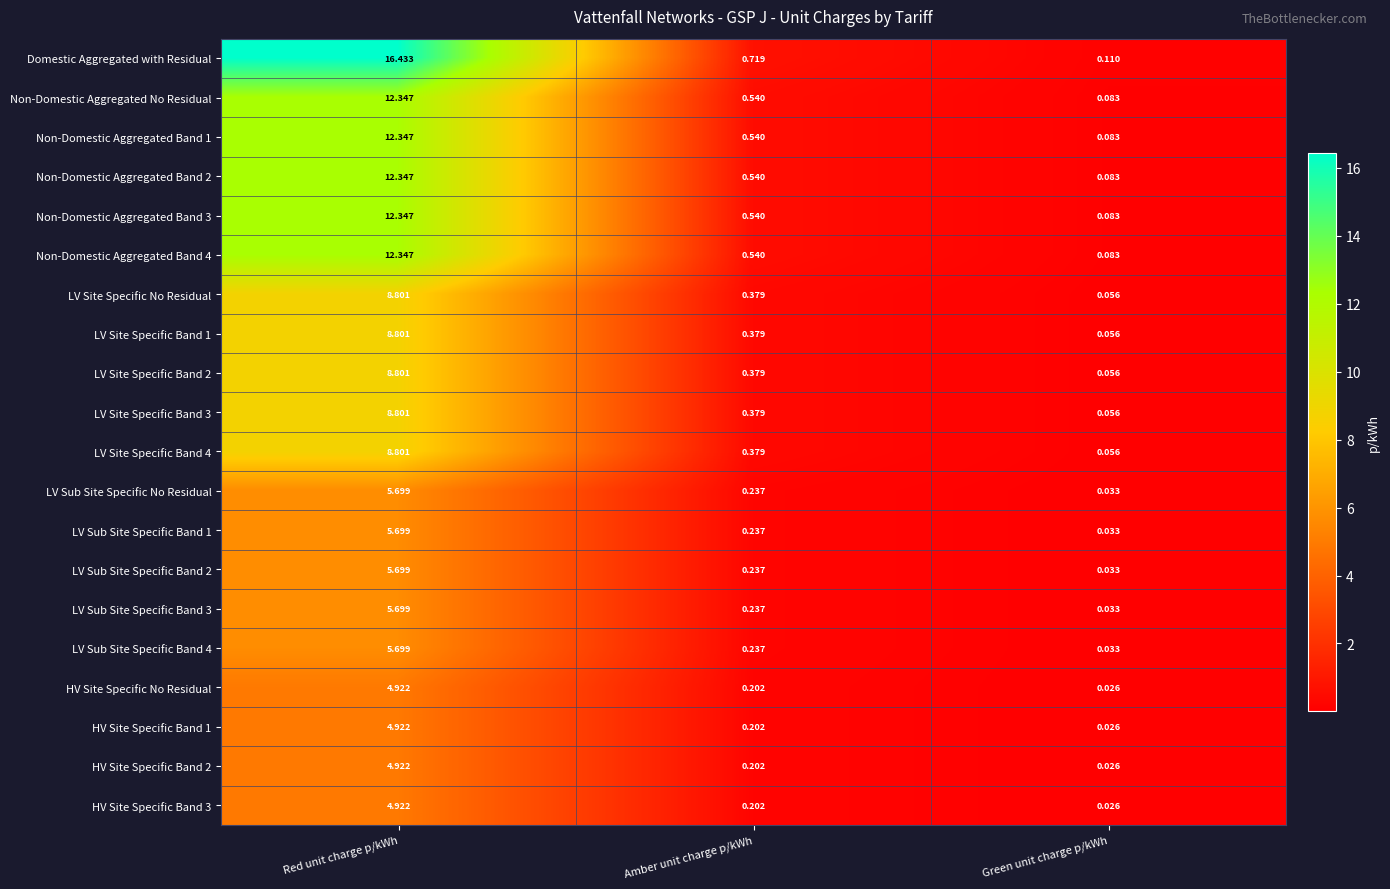

Where is Domestic Aggregated with Residual nearest to the value 8?

Amber unit charge p/kWh